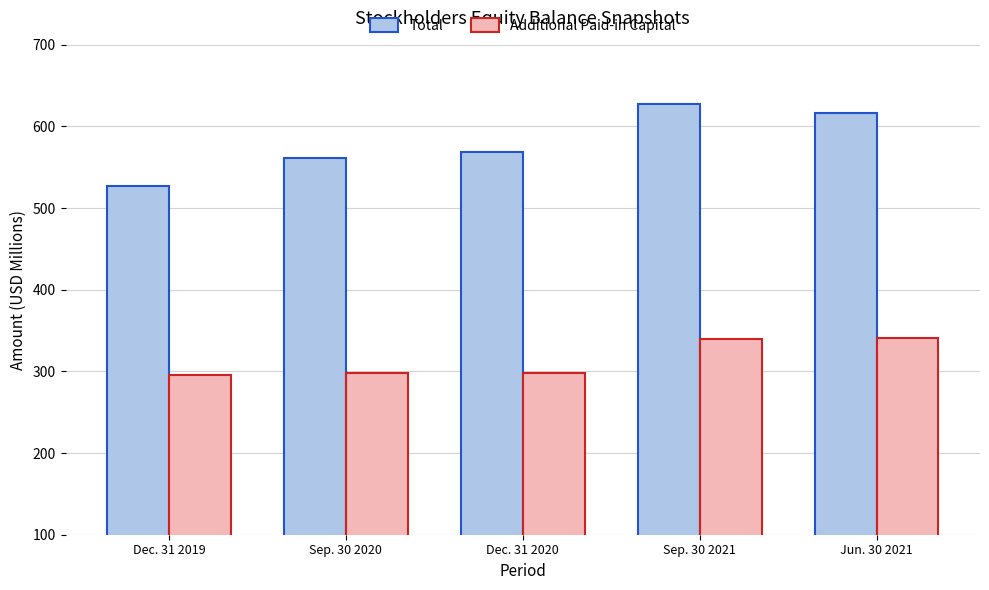

True or false: Additional Paid-in Capital has a value of 160.9 at Jun. 30 2021.

False